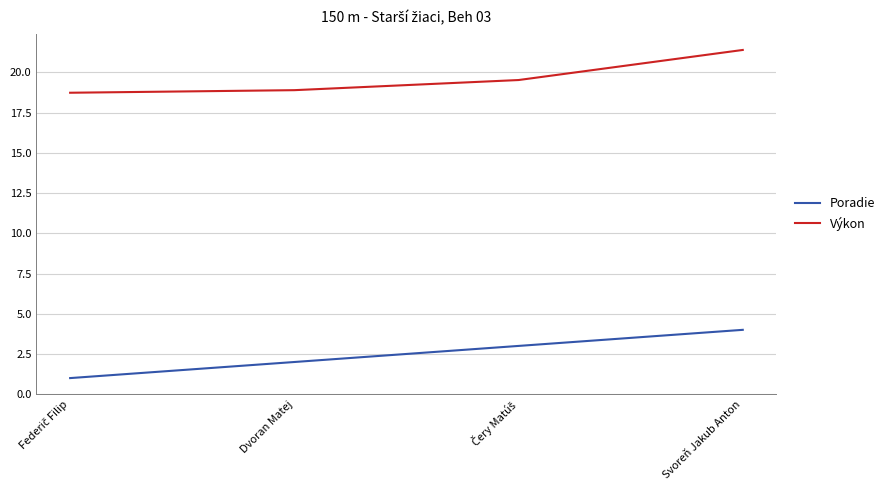

The value of Poradie at Svoreň Jakub Anton is 4.0. True or false?

True